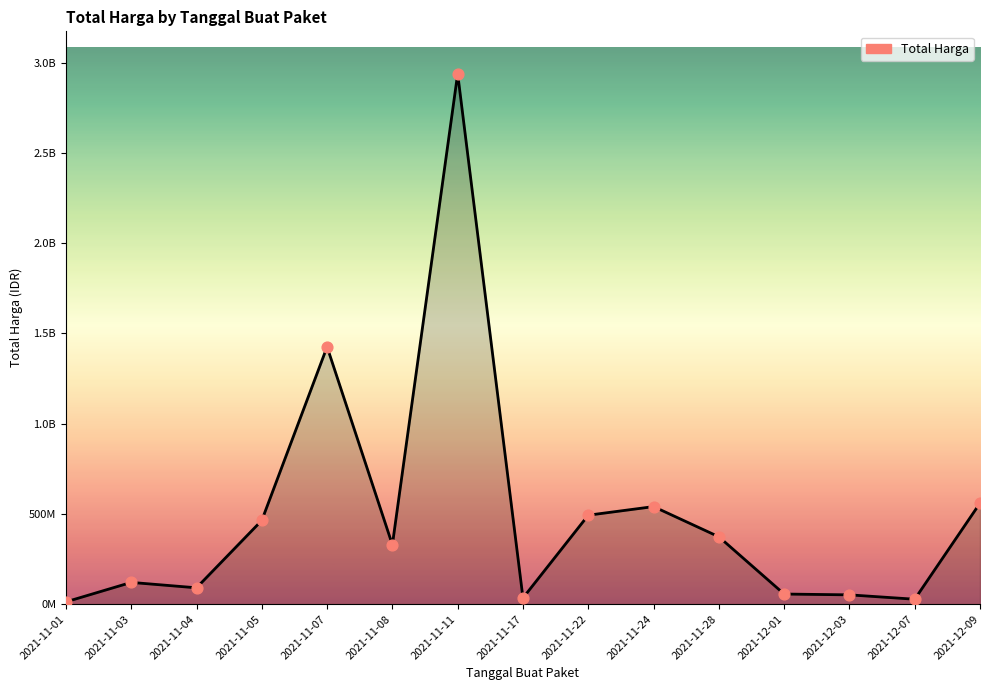

Between 2021-11-24 and 2021-11-03, which is larger?

2021-11-24